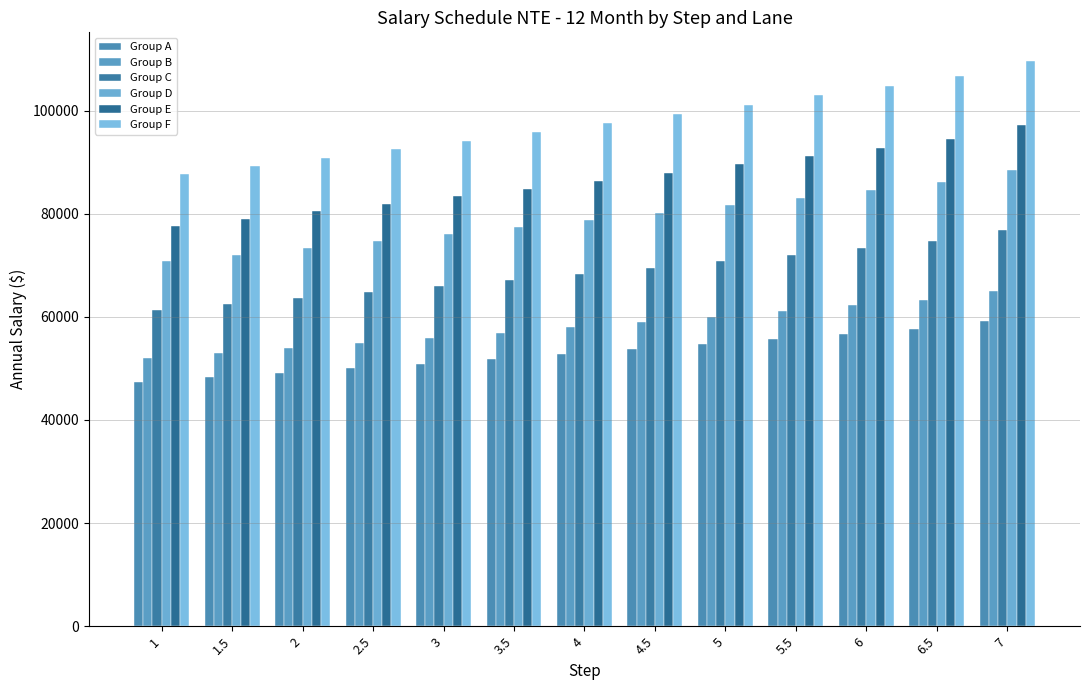

What is the difference between the maximum and second lowest values in the Group A series?

10968.5